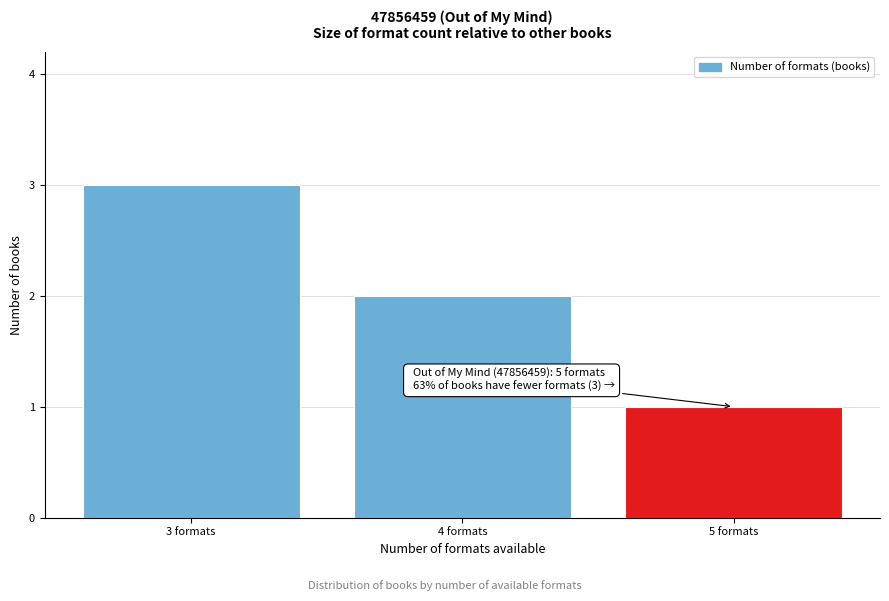

Reading left to right, transcribe all the data shown in this chart.

3	2	1